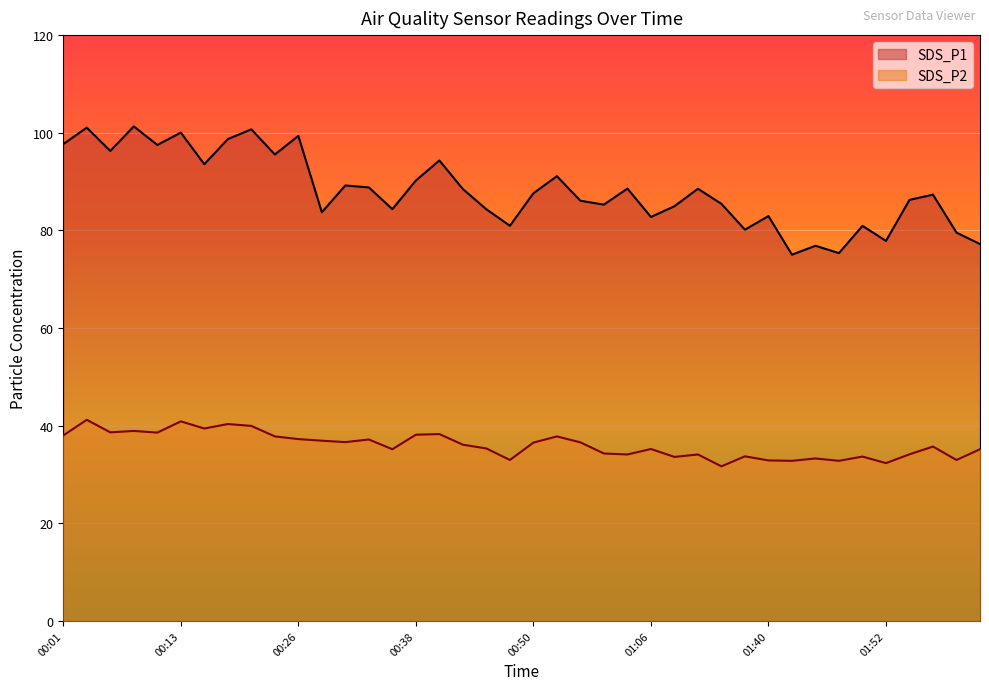

True or false: SDS_P1 has more than 0 interior local peaks.

True